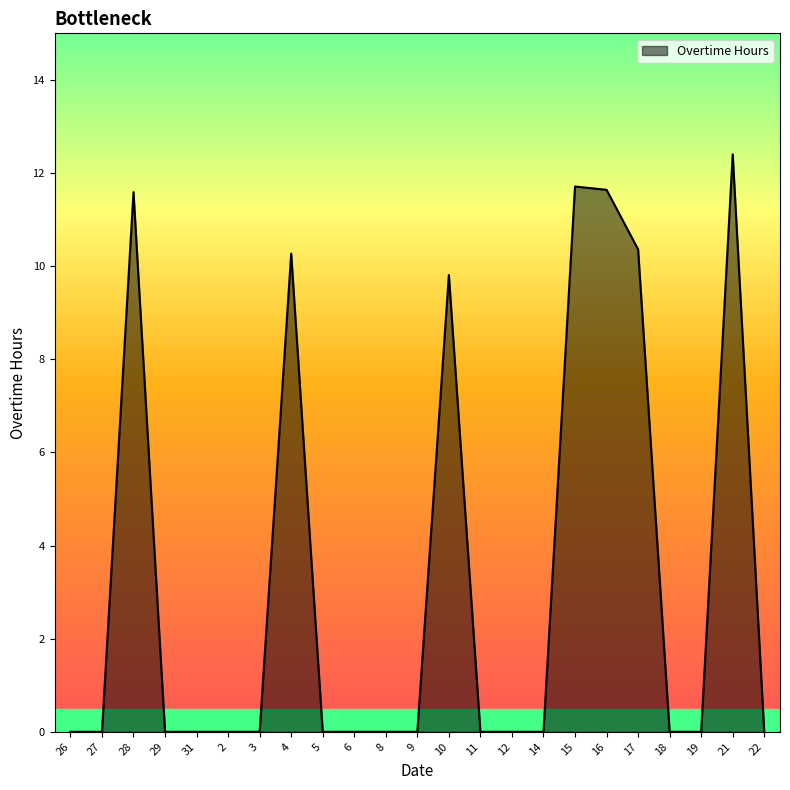

Between 21 and 4, which is larger?

21